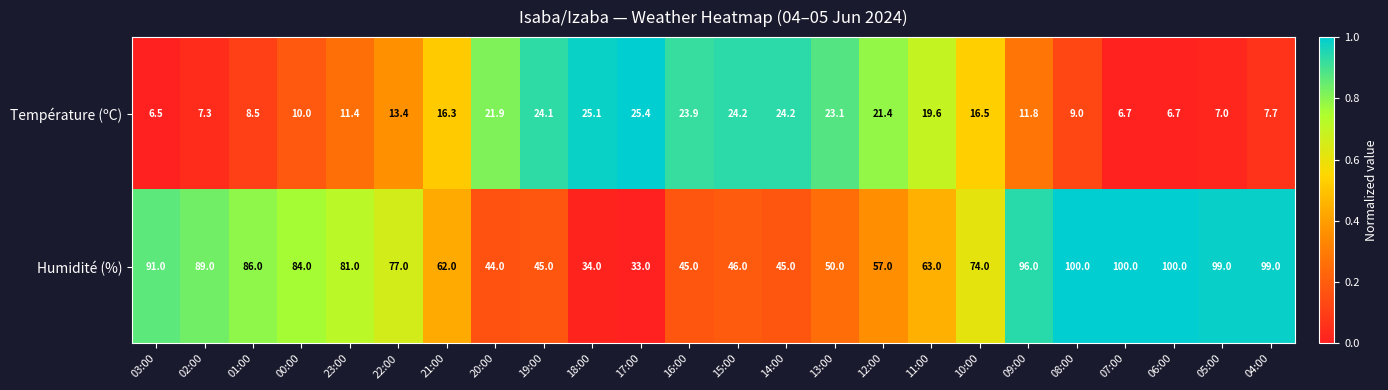

What is the spread (max minus min) of values at 10:00?

57.5